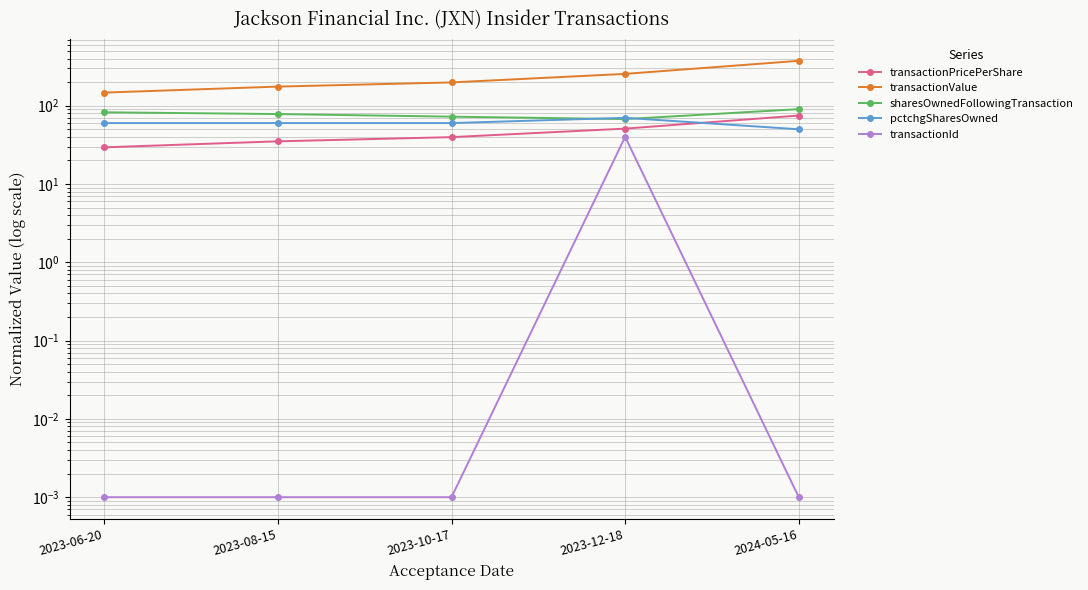

Rank the categories by transactionValue value from lowest to highest.

2023-06-20, 2023-08-15, 2023-10-17, 2023-12-18, 2024-05-16